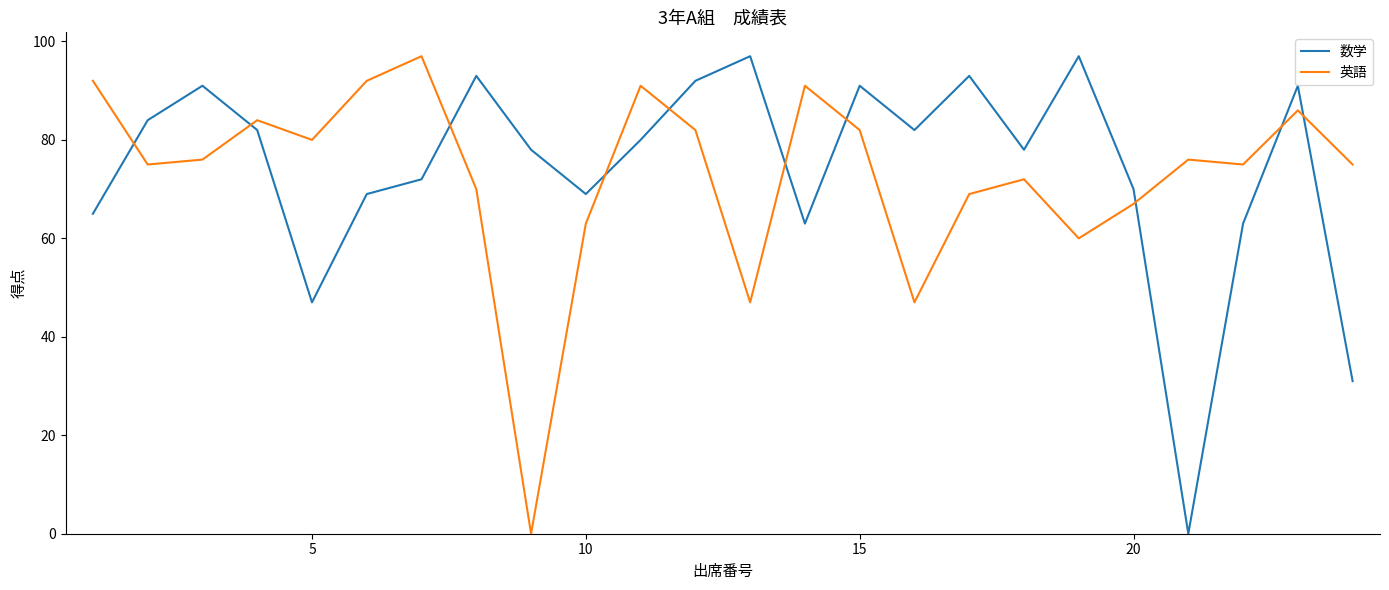

After their last crossing, which series has the higher values: 英語 or 数学?

英語